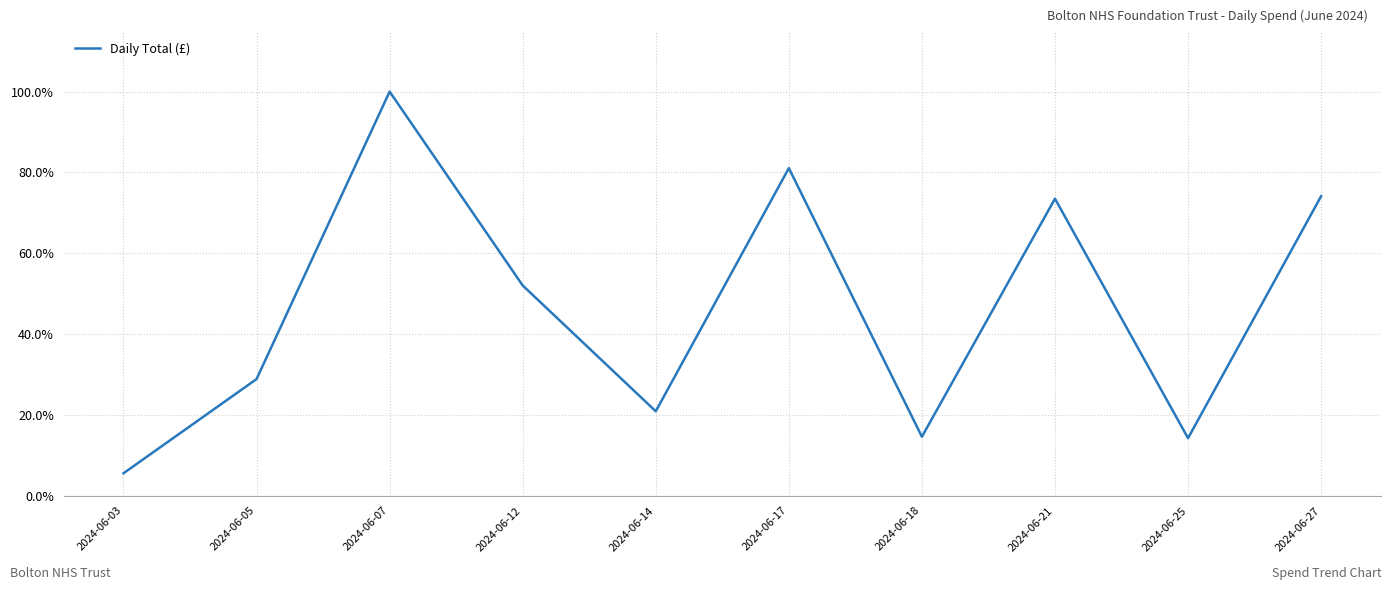

What is the smallest value displayed?

5.5